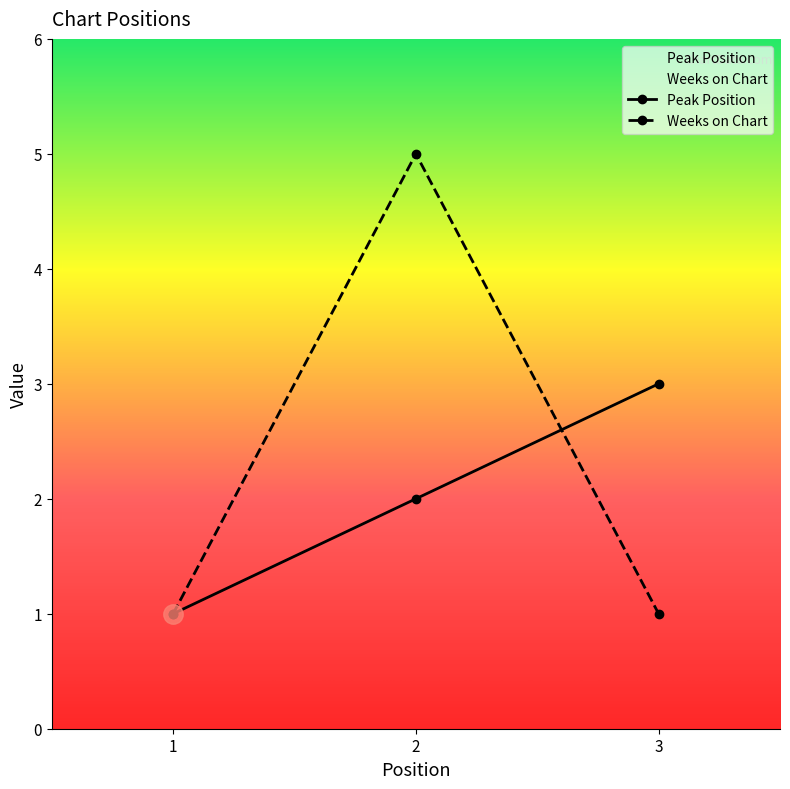

What is the sum of all Weeks on Chart values?

7